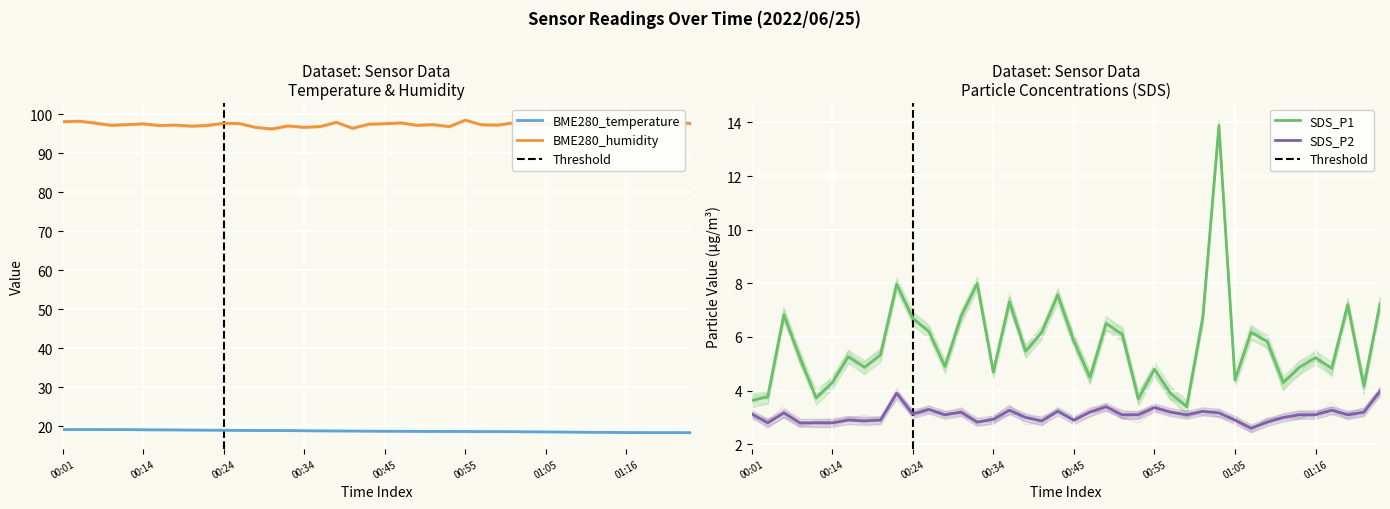

True or false: SDS_P2 and BME280_temperature cross at least once.

False